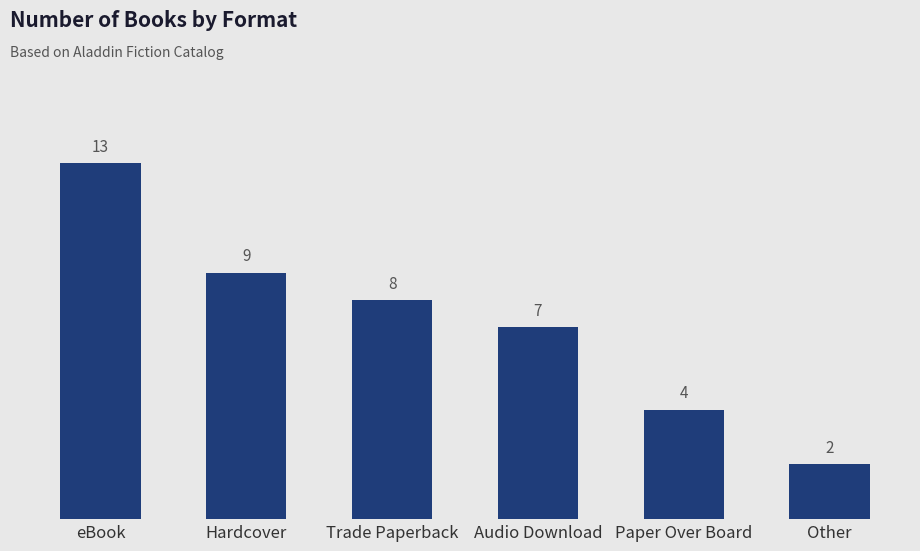

Where is the data nearest to the value 7?

Audio Download